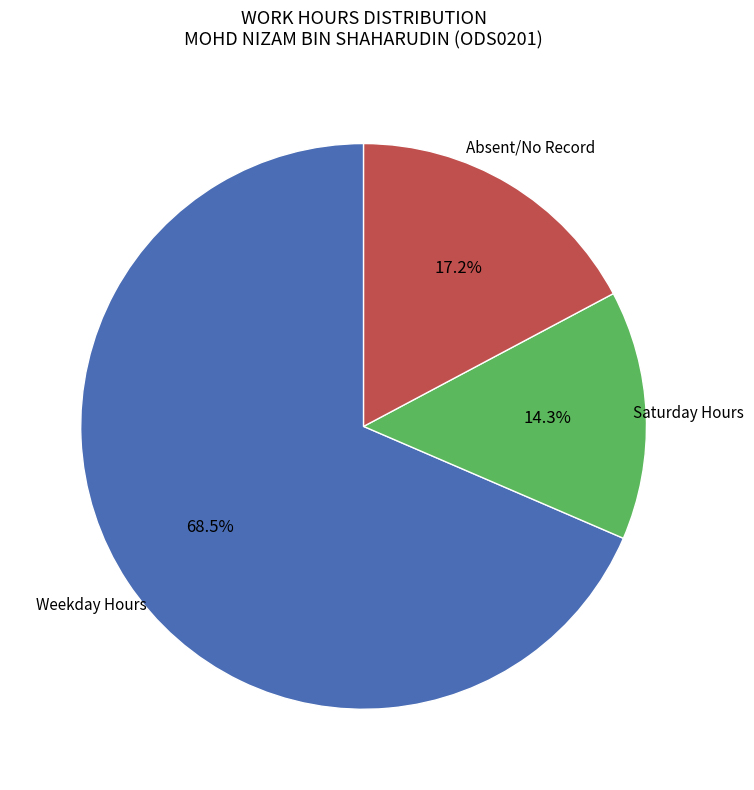

Is there a majority slice in this chart?

Yes